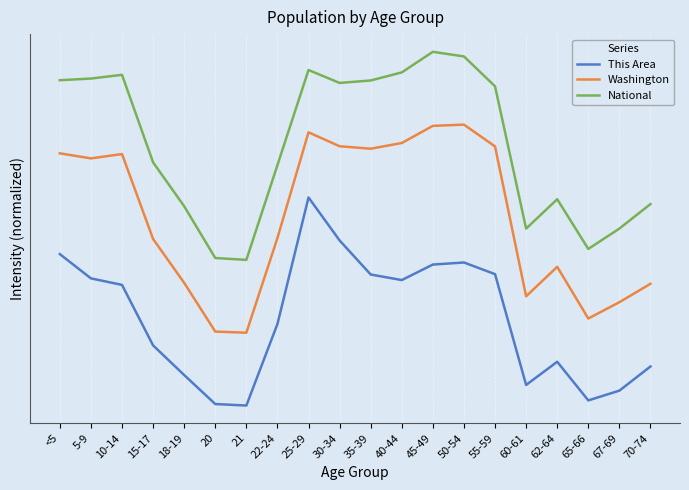

Is it true that National equals 2.9 at 45-49?

False